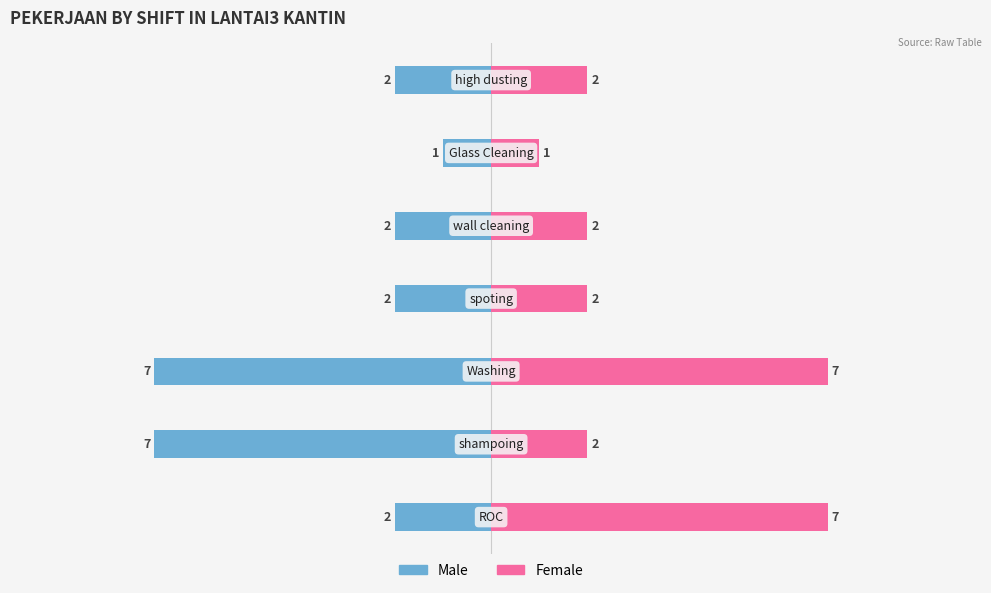

Read the Male value at −10.0.

-2